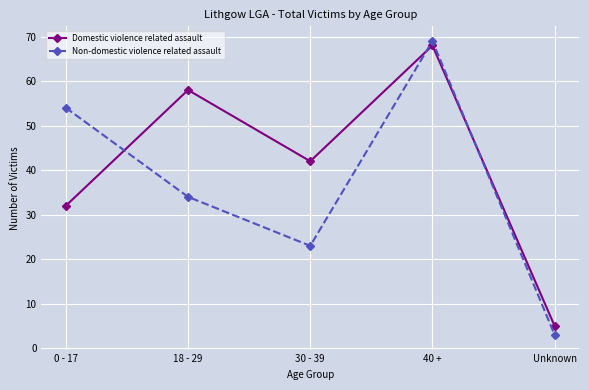

Between which two adjacent categories do Domestic violence related assault and Non-domestic violence related assault first intersect?

0 - 17 and 18 - 29